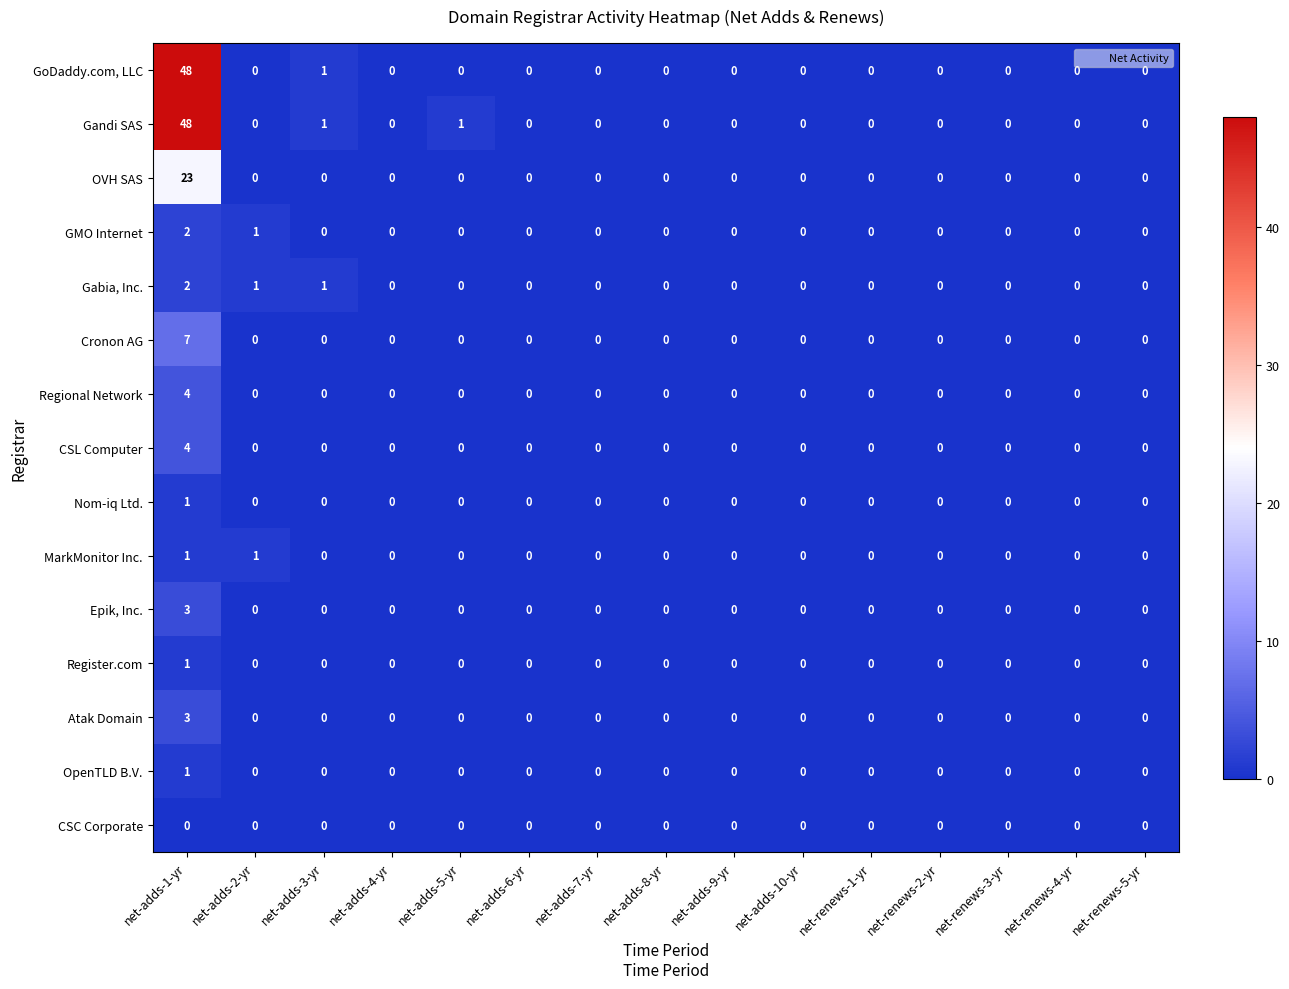

Count the number of categories in the chart.

15